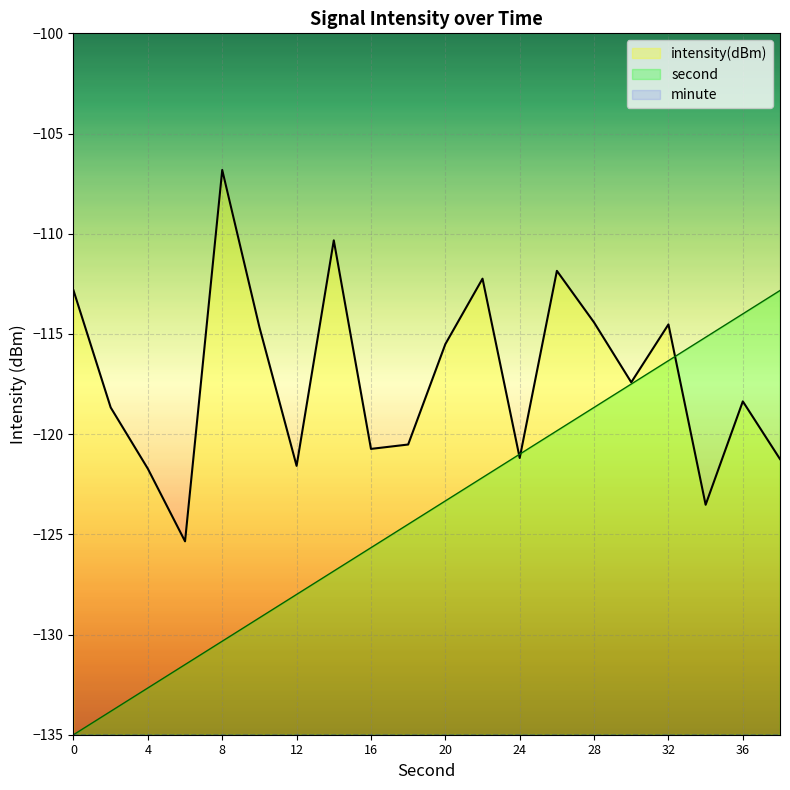

The value of second at 36 is -114.0. True or false?

True